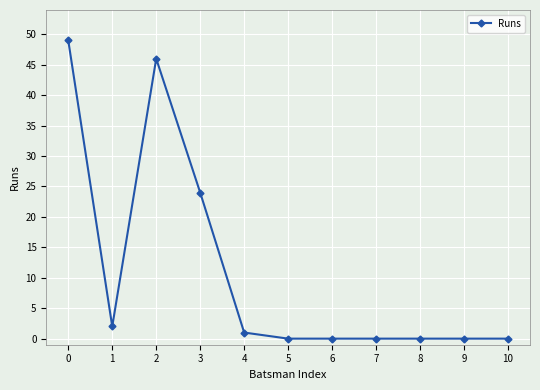

What is the difference between the maximum and minimum values?

49